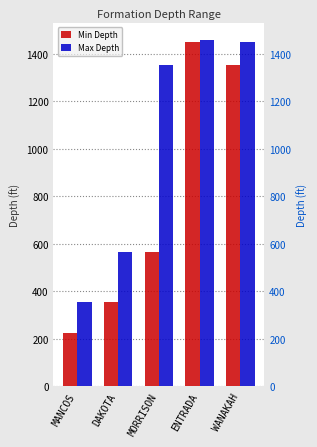

Which has a higher value, DAKOTA or MANCOS?

DAKOTA